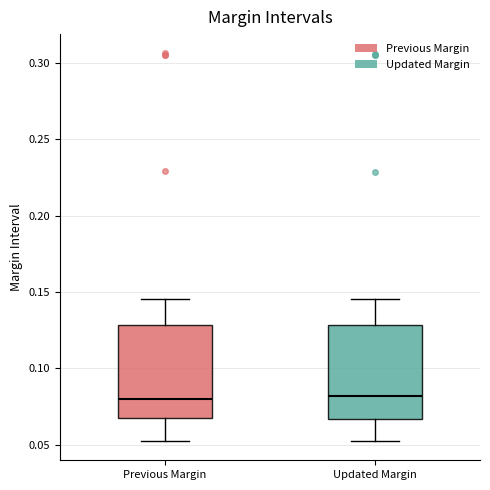

Where does the lower whisker of the box for Previous Margin end on the y-axis? The values are not printed on the chart, so give them approximately, as read against the axis.

0.050